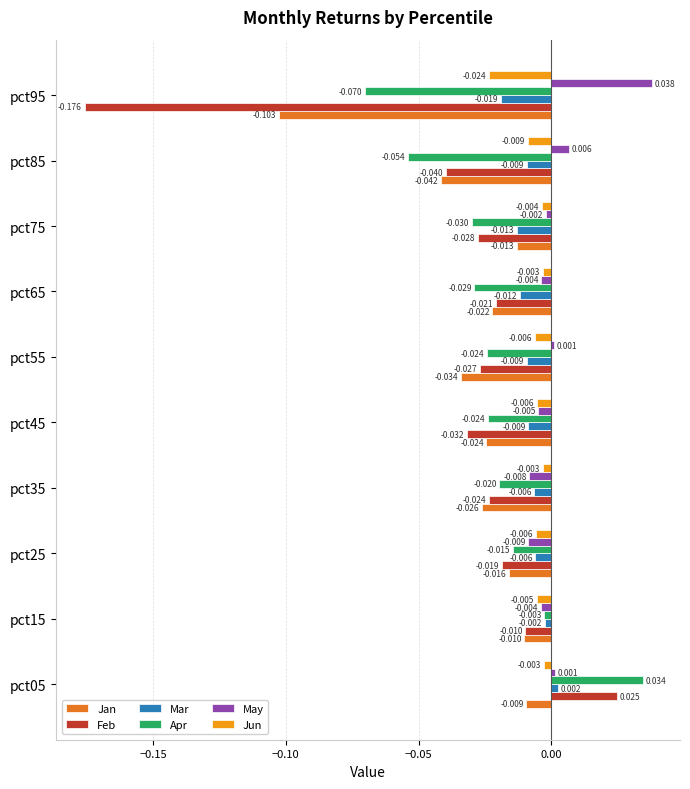

Rank the series by their maximum value, from lowest to highest.

Jan, Jun, Mar, Feb, Apr, May